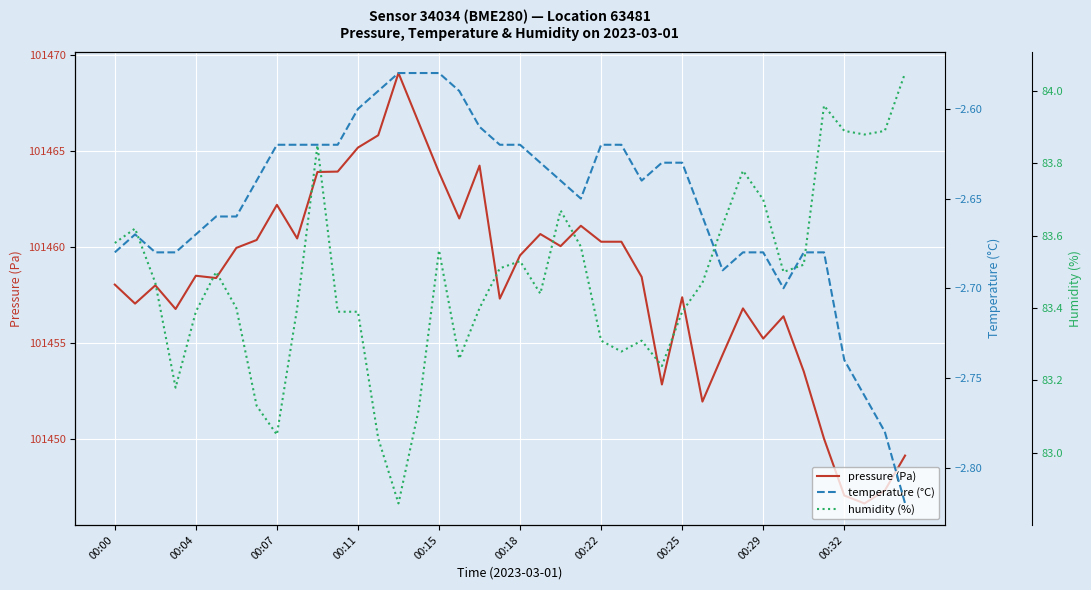

What is the lowest value of the temperature (°C) series?

-2.8